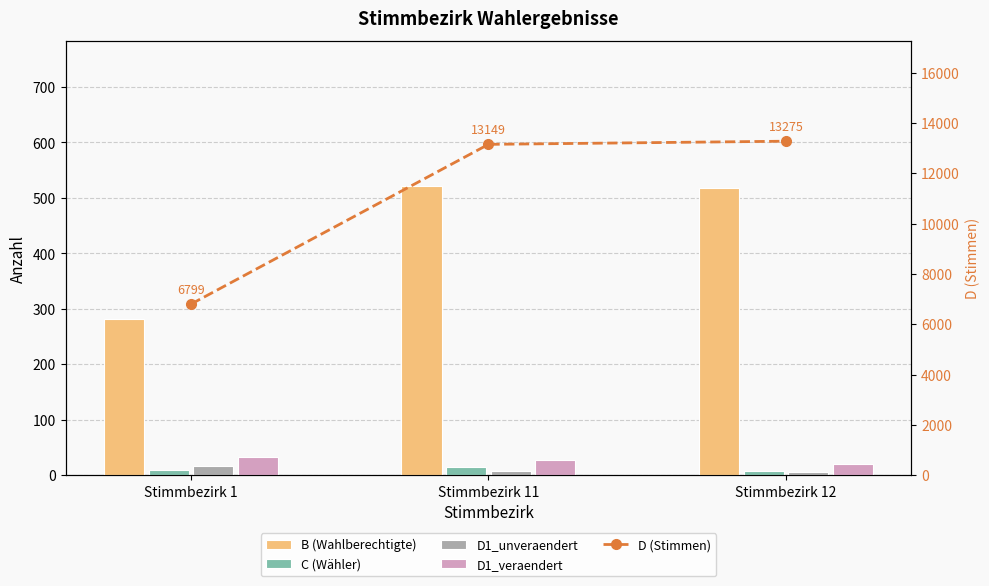

Where is B (Wahlberechtigte) nearest to the value 401?

Stimmbezirk 12